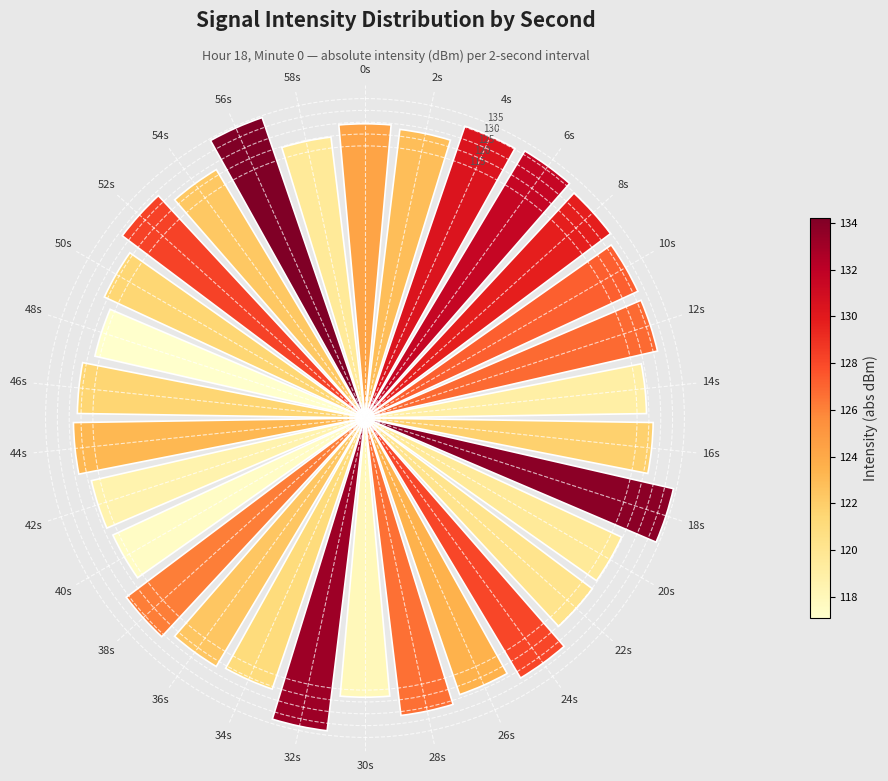

Is it true that the value at 24s is 61.3?

False